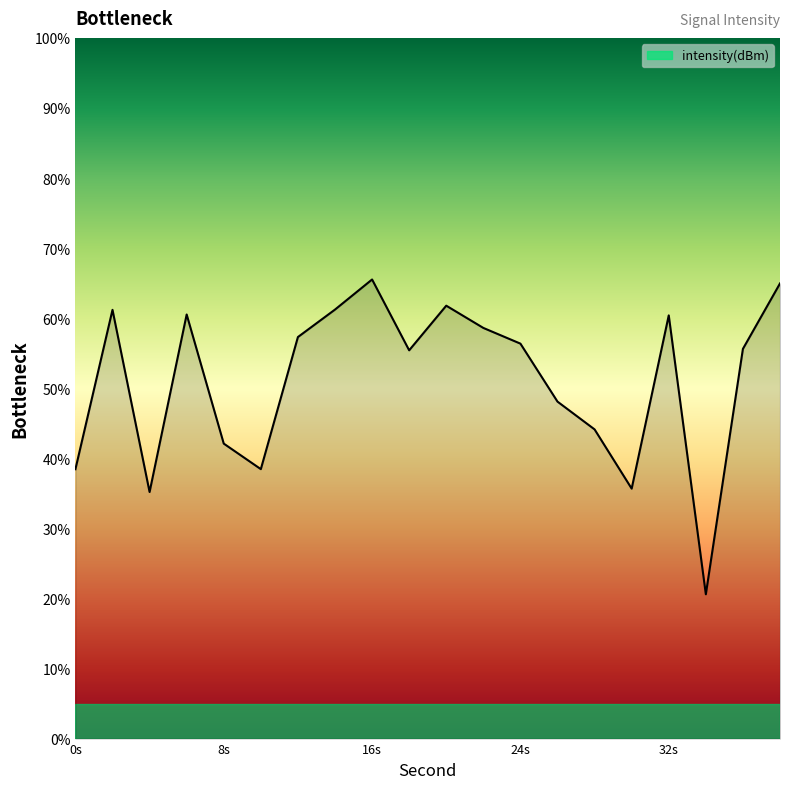

What is the minimum value shown in the chart?

20.6